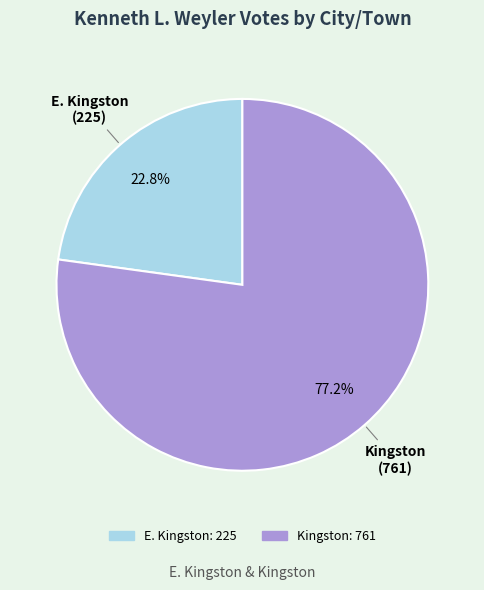

To the nearest percent, what is the difference between the largest and smallest slice percentages?

54%